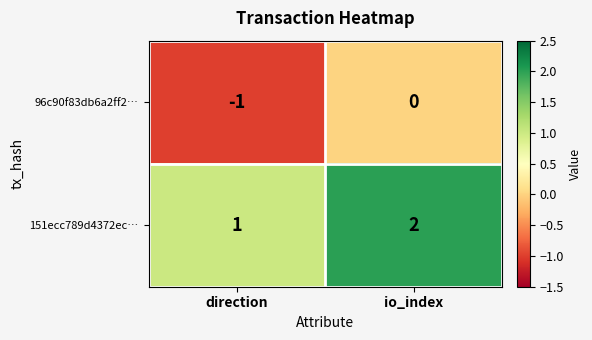

What is the greatest value displayed?

2